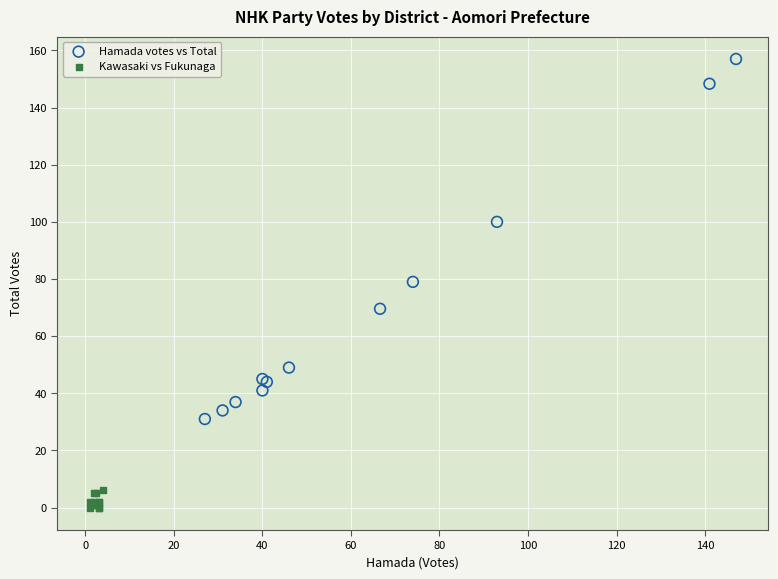

Which series has the largest Y range (max minus min)?

Hamada votes vs Total